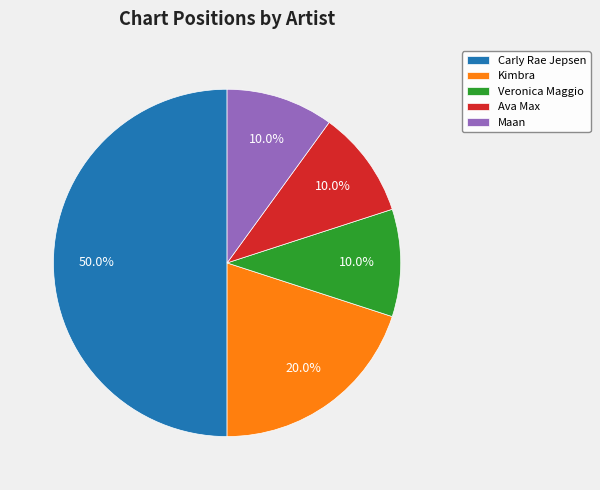

Which has a higher value, Veronica Maggio or Kimbra?

Kimbra